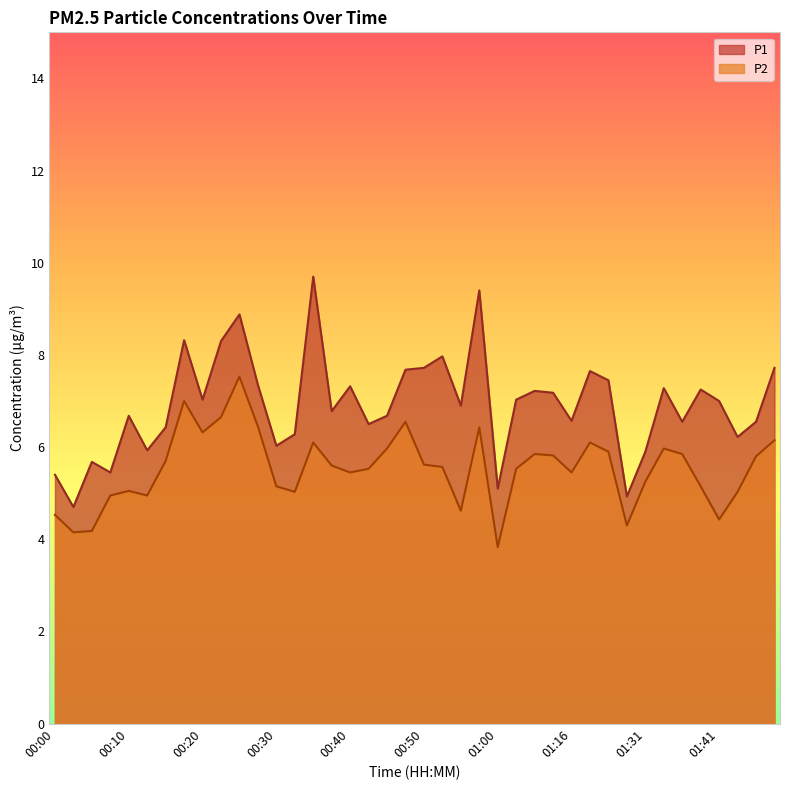

Where does the P1 series first go above 7?

00:18